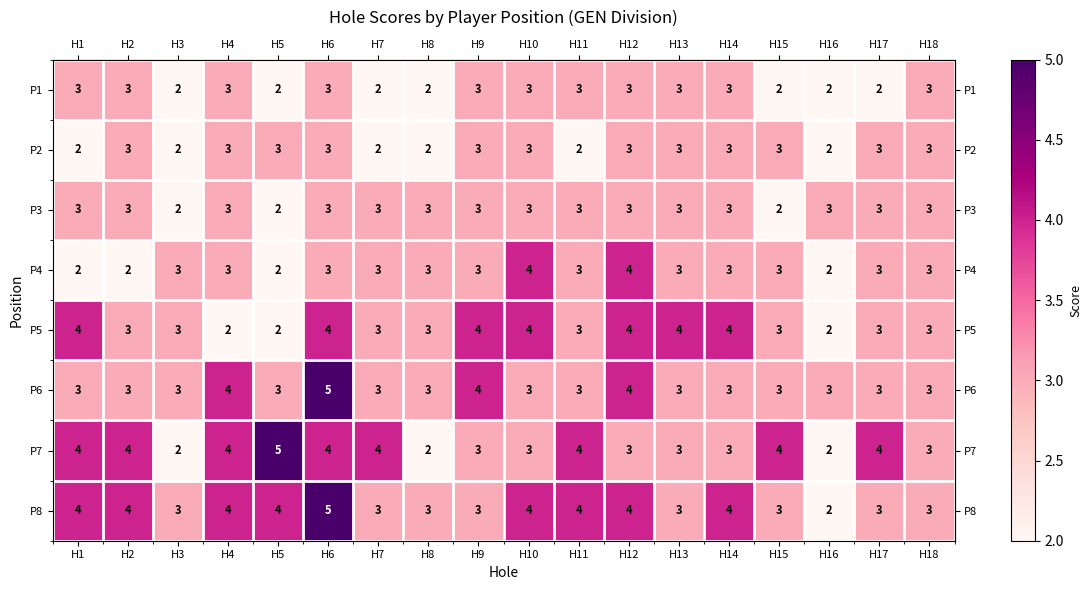

The value of P3 at H10 is 2. True or false?

False